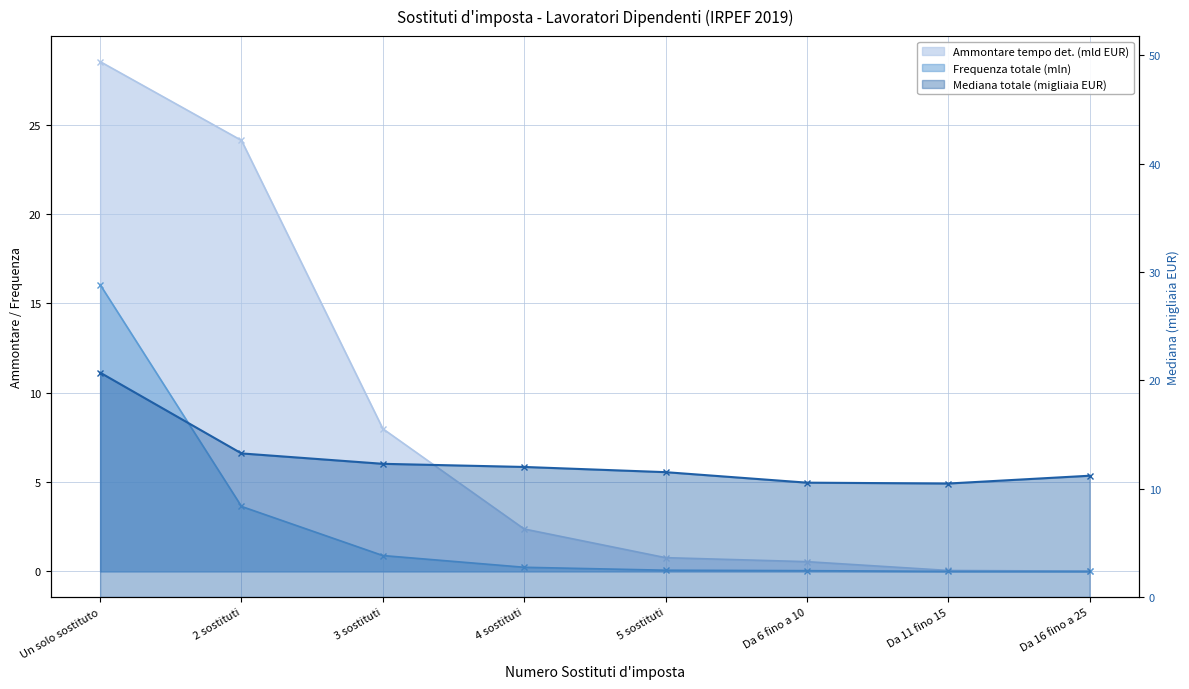

What is the maximum value shown in the chart?

28.5